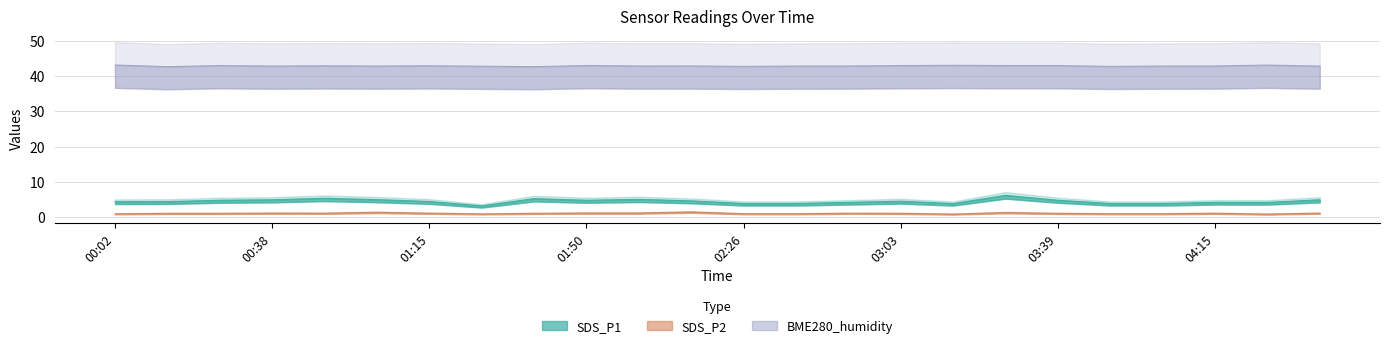

The SDS_P1 series shows 4.4 at 00:14. True or false?

True